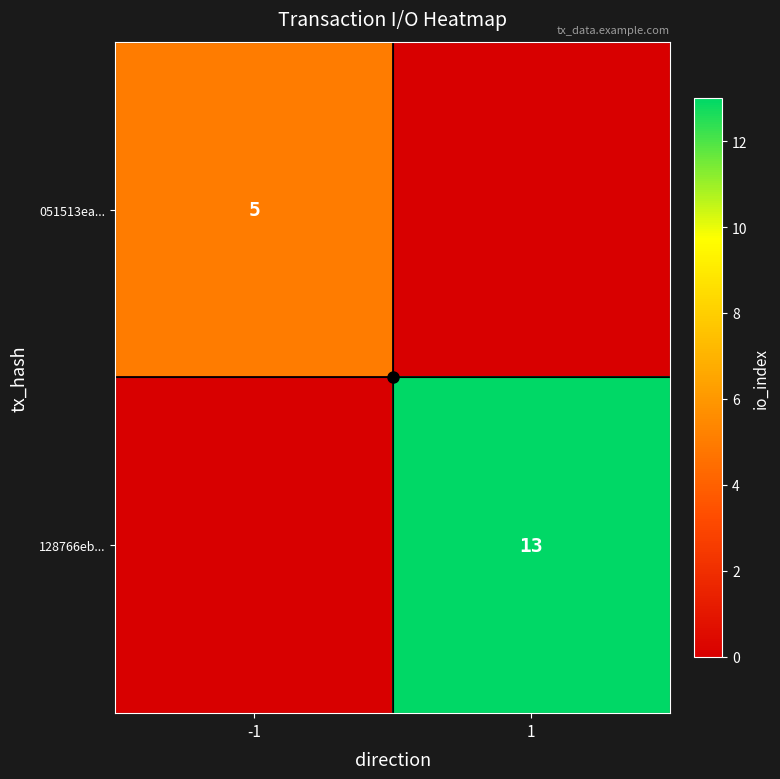

At 1, list the series in order from smallest to largest.

051513ea..., 128766eb...